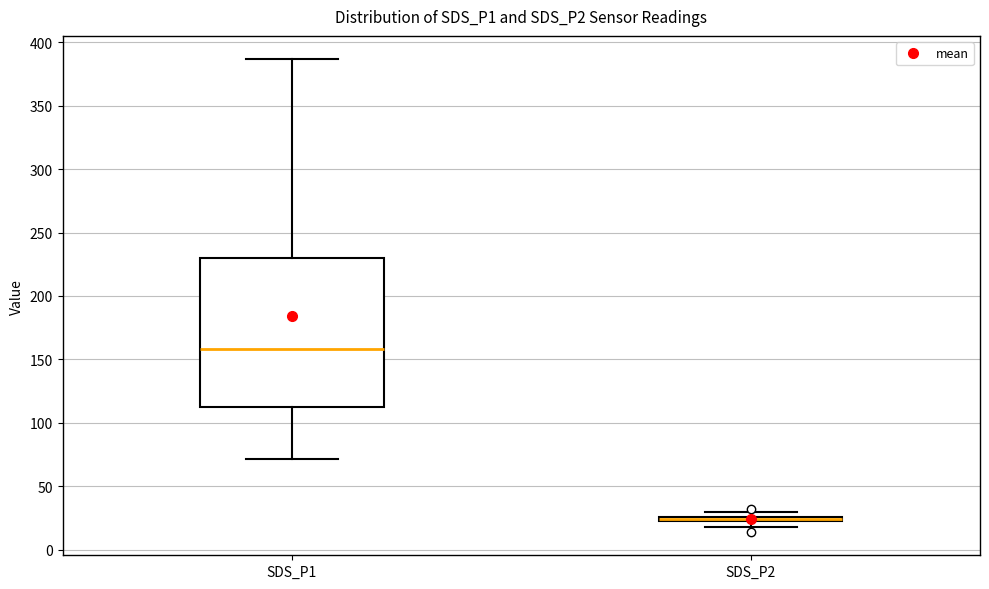

Comparing the boxes themselves (not the whiskers), which one is the tallest?

SDS_P1